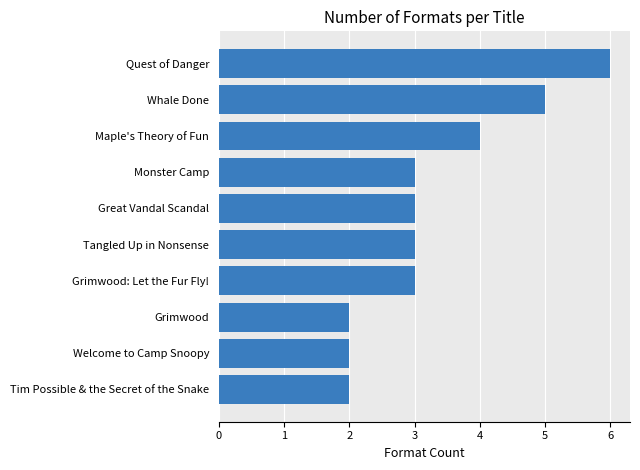

Reading top to bottom, extract all data points from this chart.

Quest of Danger=6	Whale Done=5	Maple's Theory of Fun=4	Monster Camp=3	Great Vandal Scandal=3	Tangled Up in Nonsense=3	Grimwood: Let the Fur Fly!=3	Grimwood=2	Welcome to Camp Snoopy=2	Tim Possible & the Secret of the Snake=2